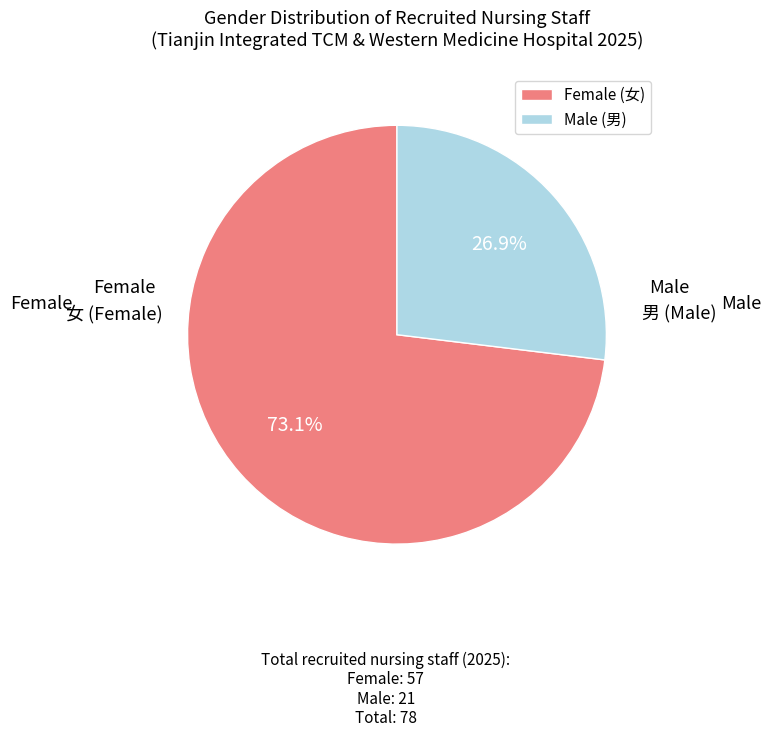

Is there a majority slice in this chart?

Yes